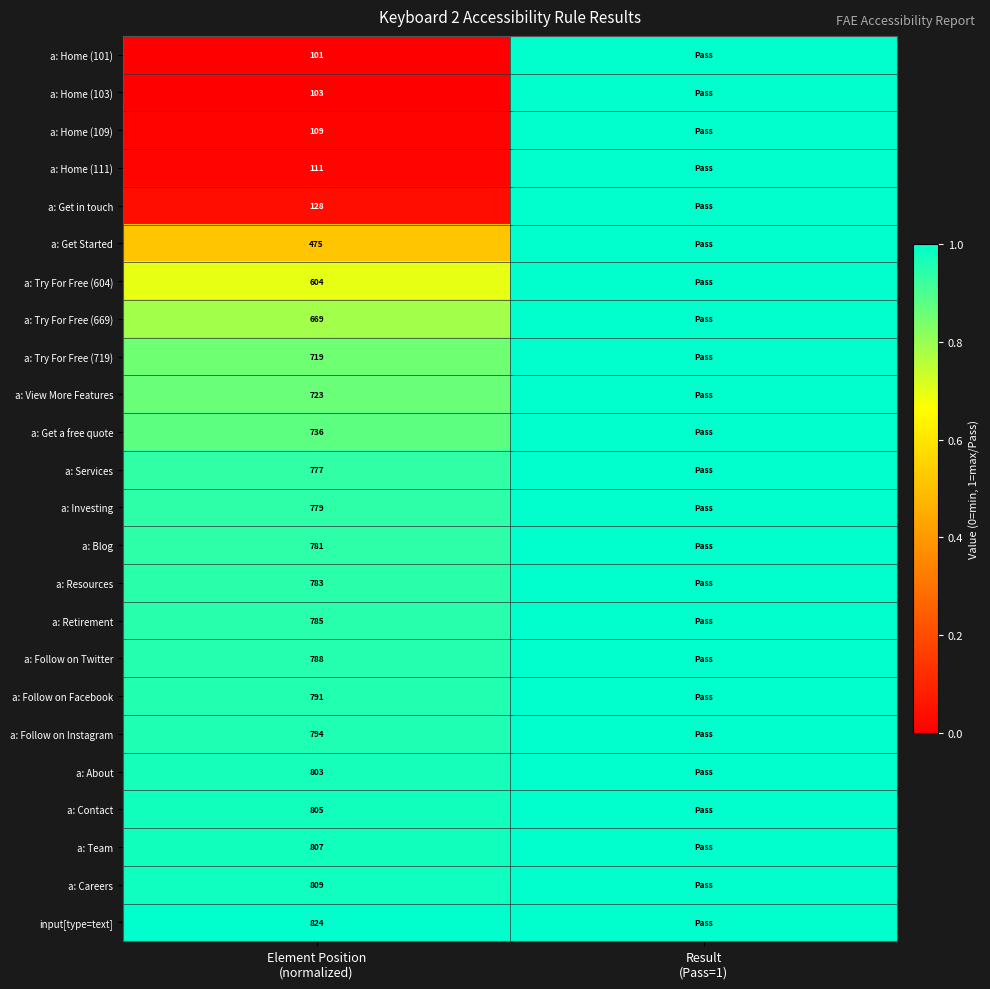

Which series has the largest total across all categories?

input[type=text]